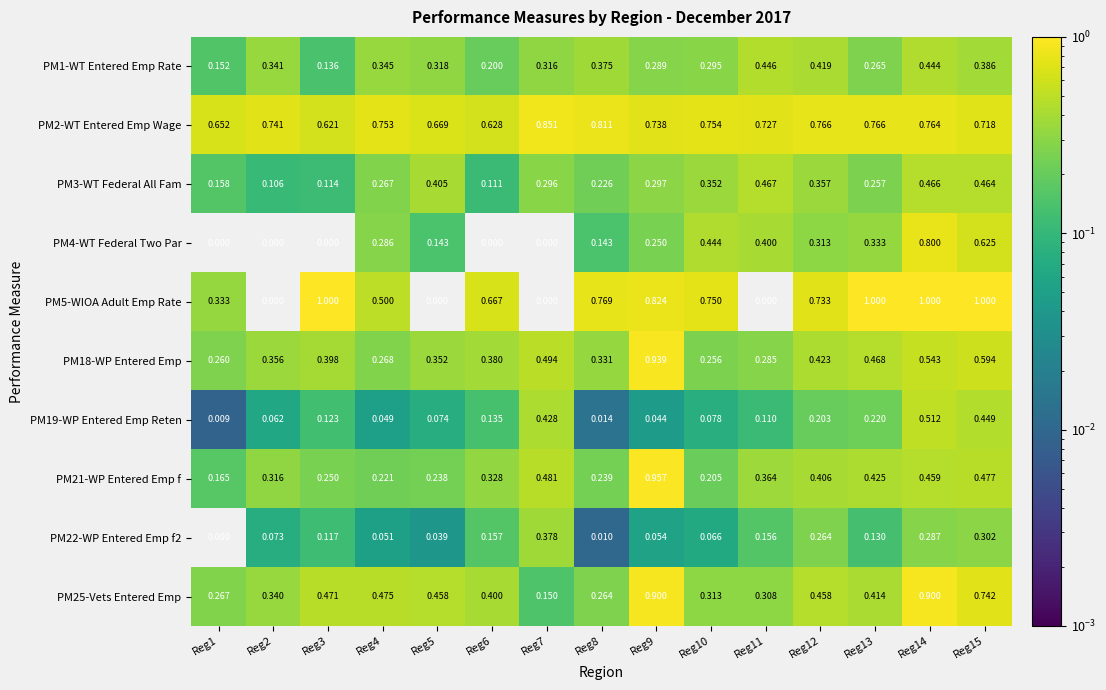

Between Reg3 and Reg5, which series saw the biggest shift?

PM5-WIOA Adult Emp Rate